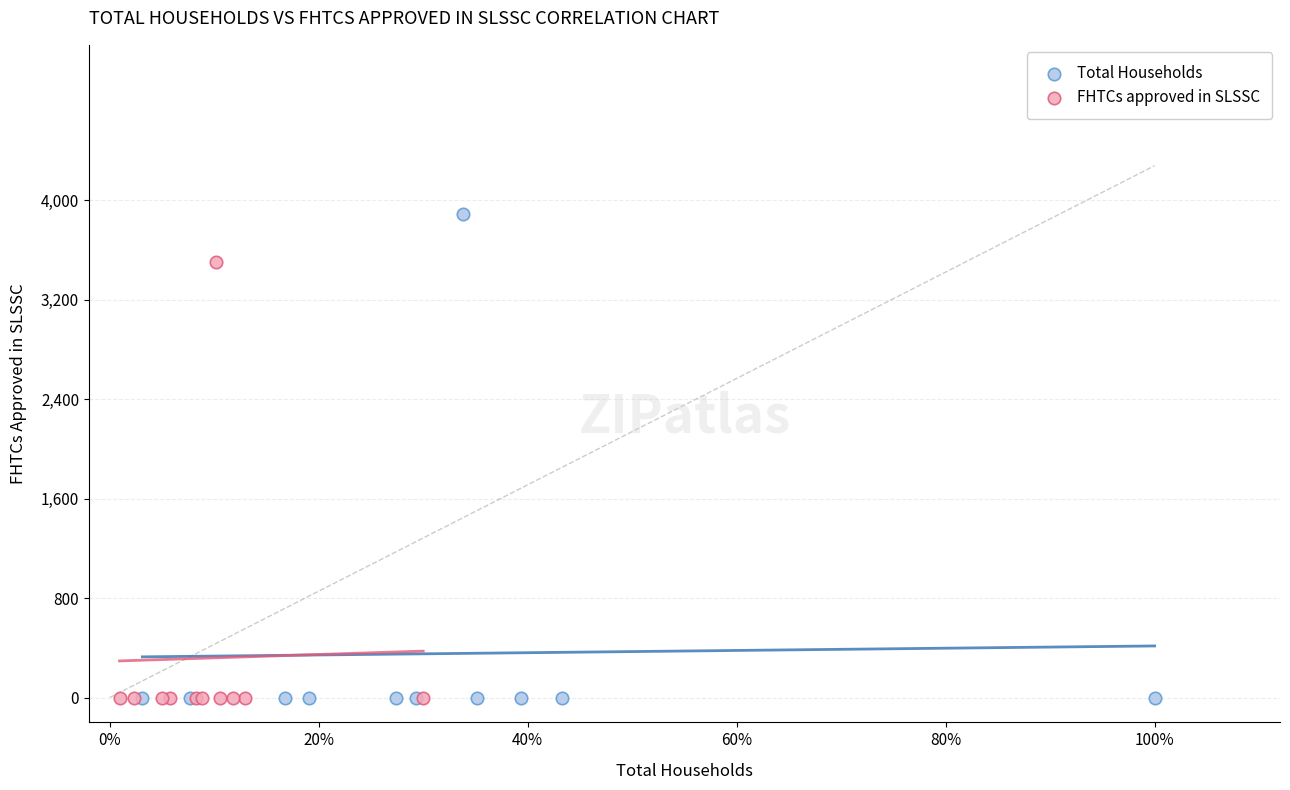

Which series has the widest spread of Y values?

Total Households